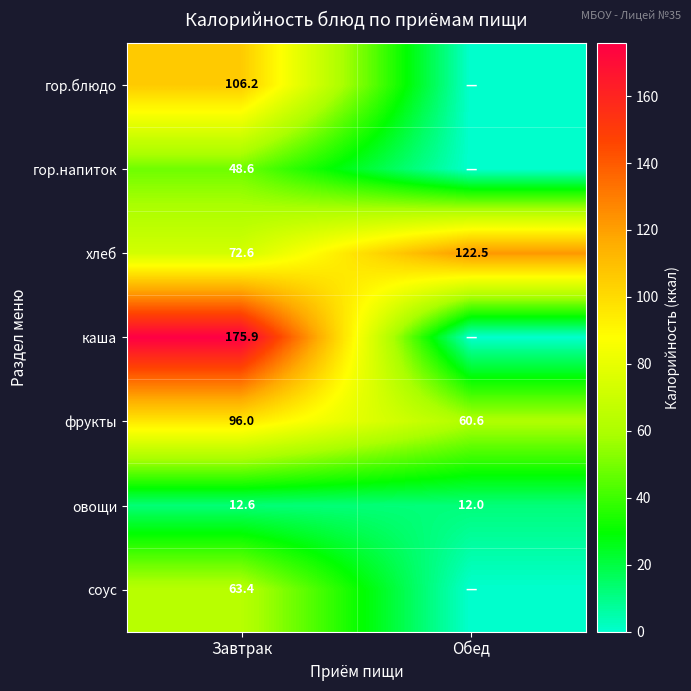

Rank the categories by фрукты value from lowest to highest.

Обед, Завтрак